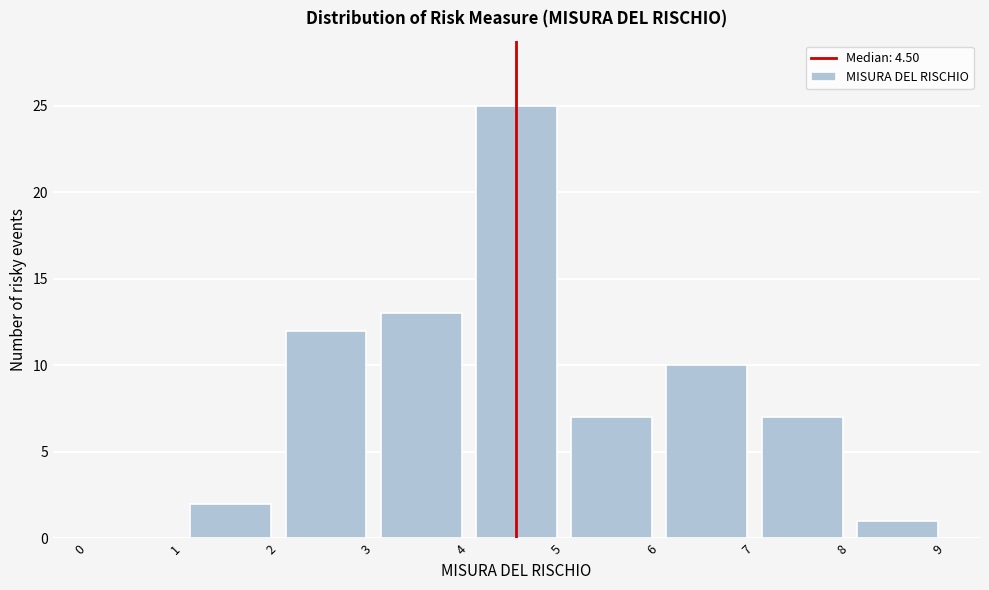

Over which range of the x-axis is the bar tallest?

4 to 5